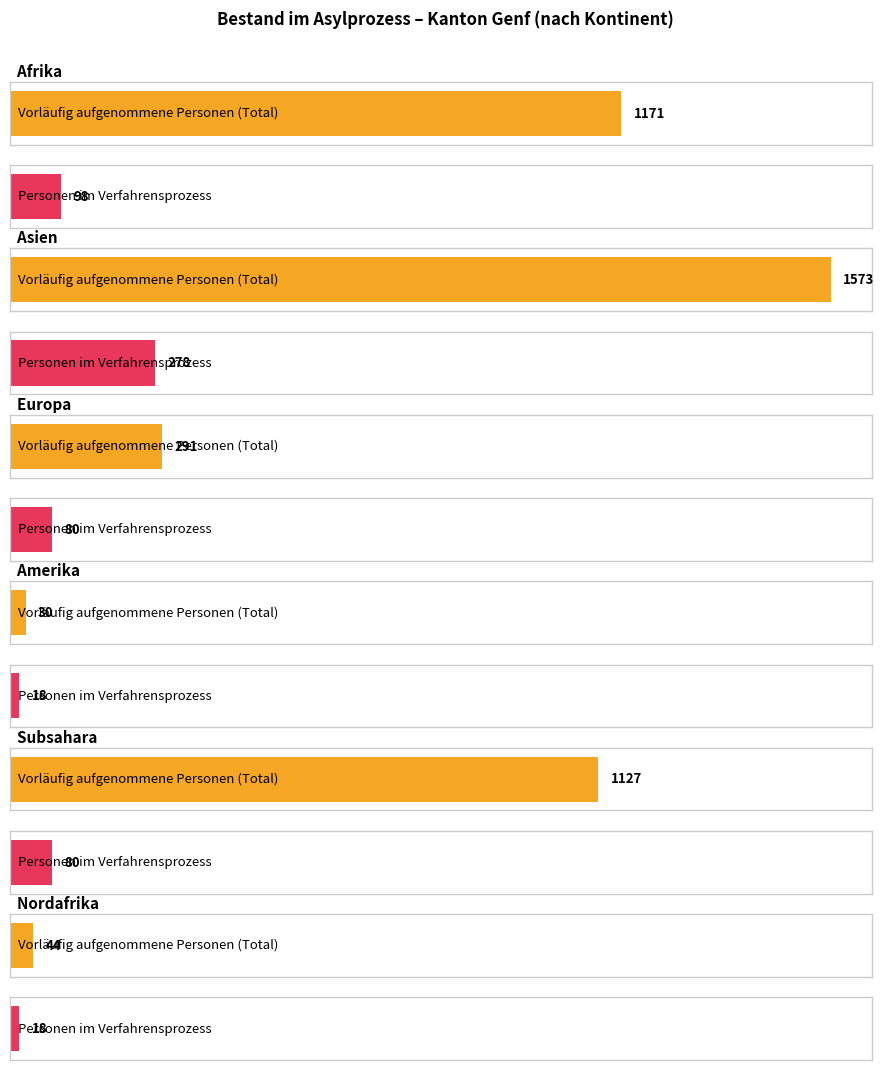

Where does the Vorlaeutig aufgenommene Personen (Total) series first go above 1127?

Afrika